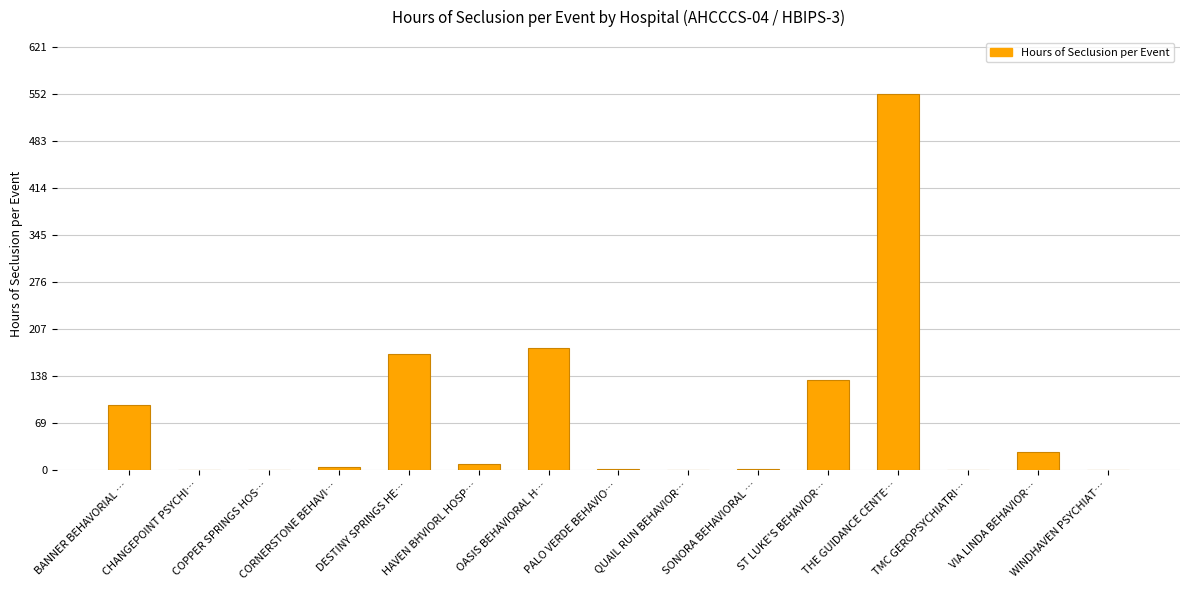

What is the approximate value at BANNER BEHAVORIAL …?

95.8